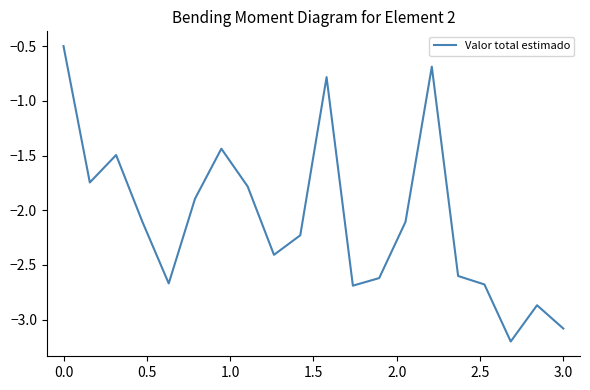

What is the minimum value shown in the chart?

-3.2